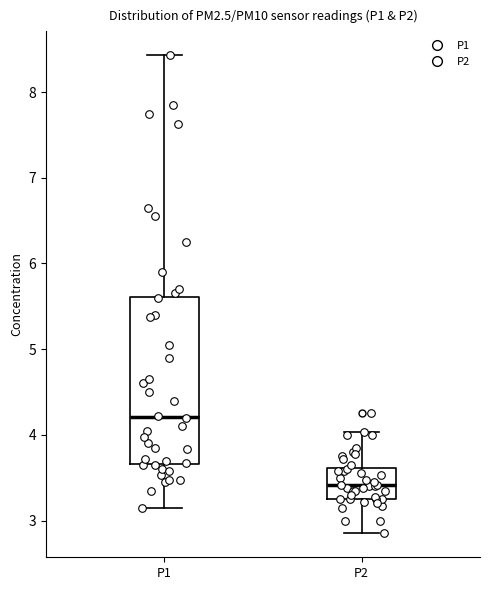

Reading left to right, transcribe this box plot: for each box, give where its median line is, the range the box spans, and where its two whiskers end, as read against the y-axis. The values are not printed on the chart, so give them approximately, as read against the axis.

P1: median 4.2, box 3.7 to 5.6, whiskers 3.2 to 8.4
P2: median 3.4, box 3.3 to 3.6, whiskers 2.9 to 4.0